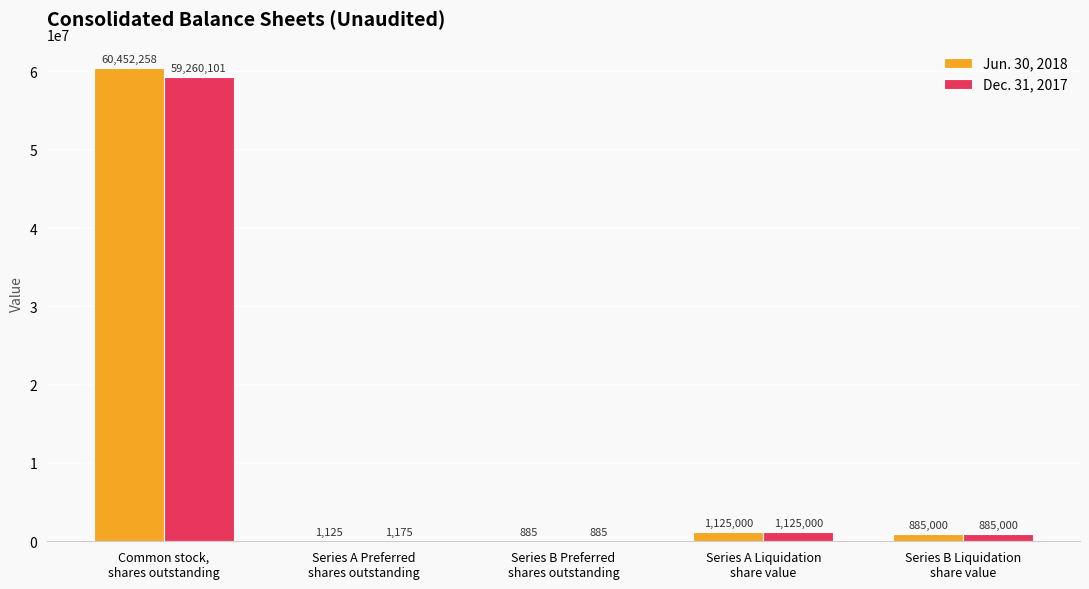

Reading left to right, what are all the values shown in this chart?

Jun. 30, 2018: 60452258	1125	885	1125000	885000
Dec. 31, 2017: 59260101	1175	885	1125000	885000